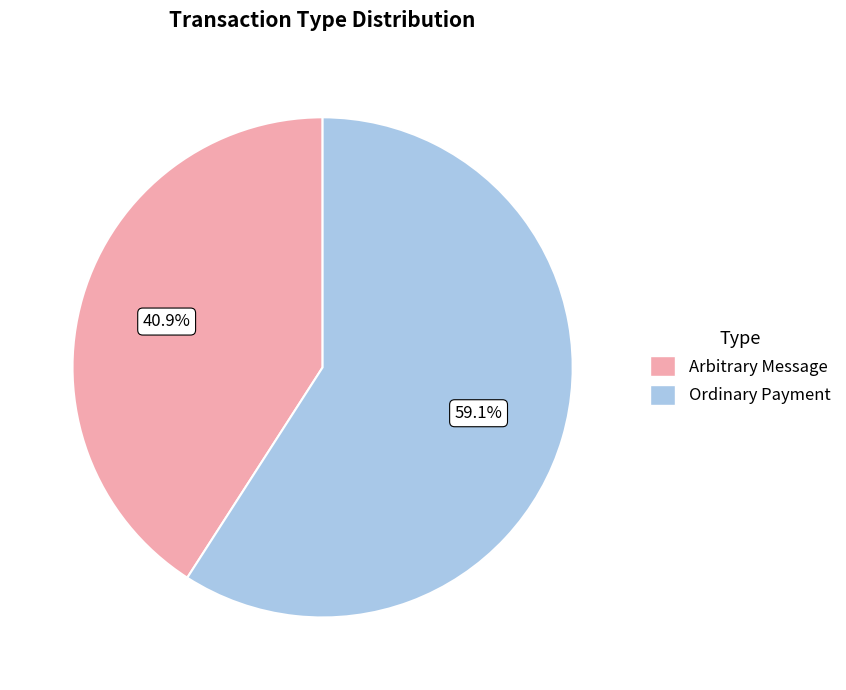

To the nearest percent, what portion does Arbitrary Message represent?

41%